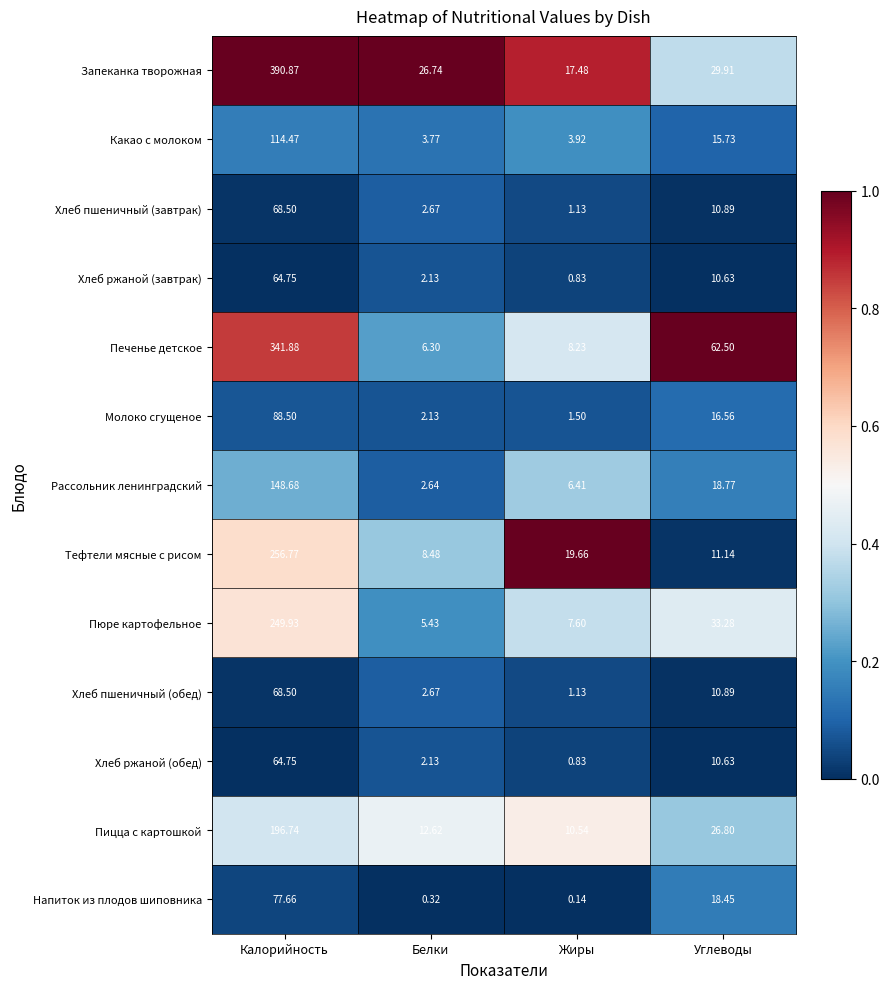

List the labels in order of Хлеб ржаной (обед) value, largest first.

Калорийность, Углеводы, Белки, Жиры